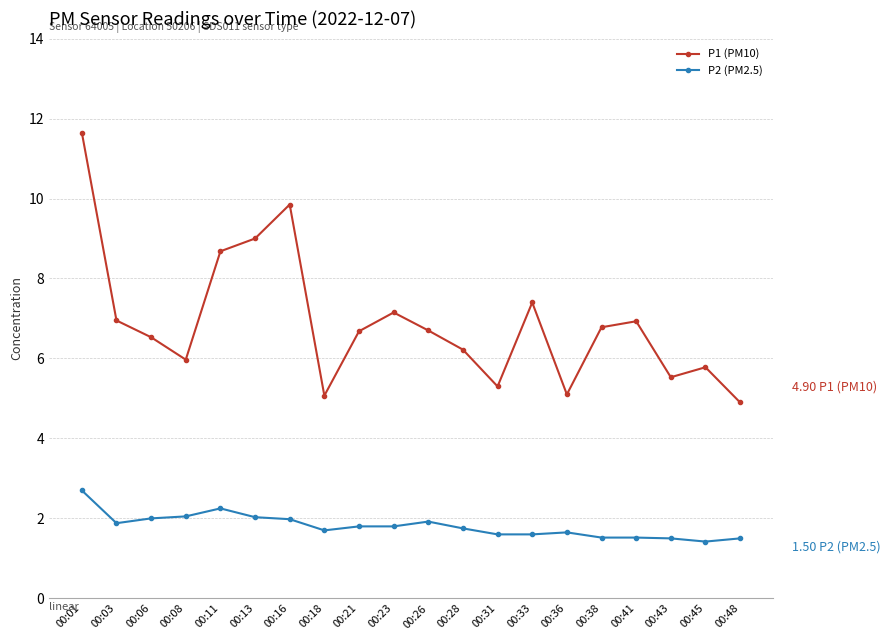

Which series changed the most between 00:23 and 00:31?

P1 (PM10)